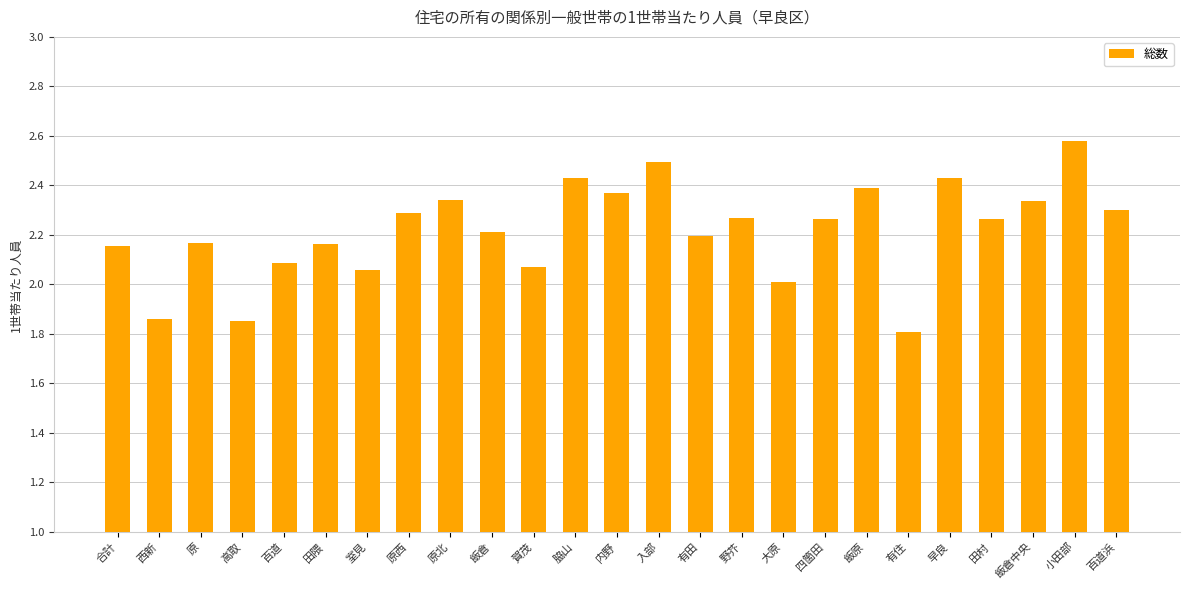

Is it true that the value at 早良 is 4.1?

False